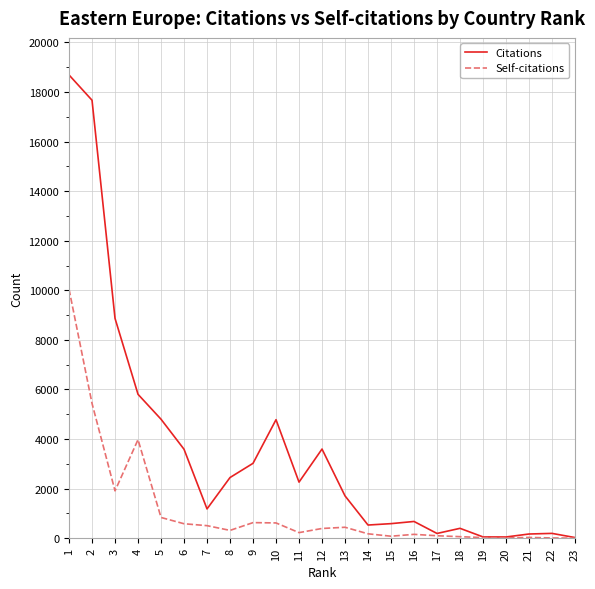

List the series in order of their overall mean, highest first.

Citations, Self-citations